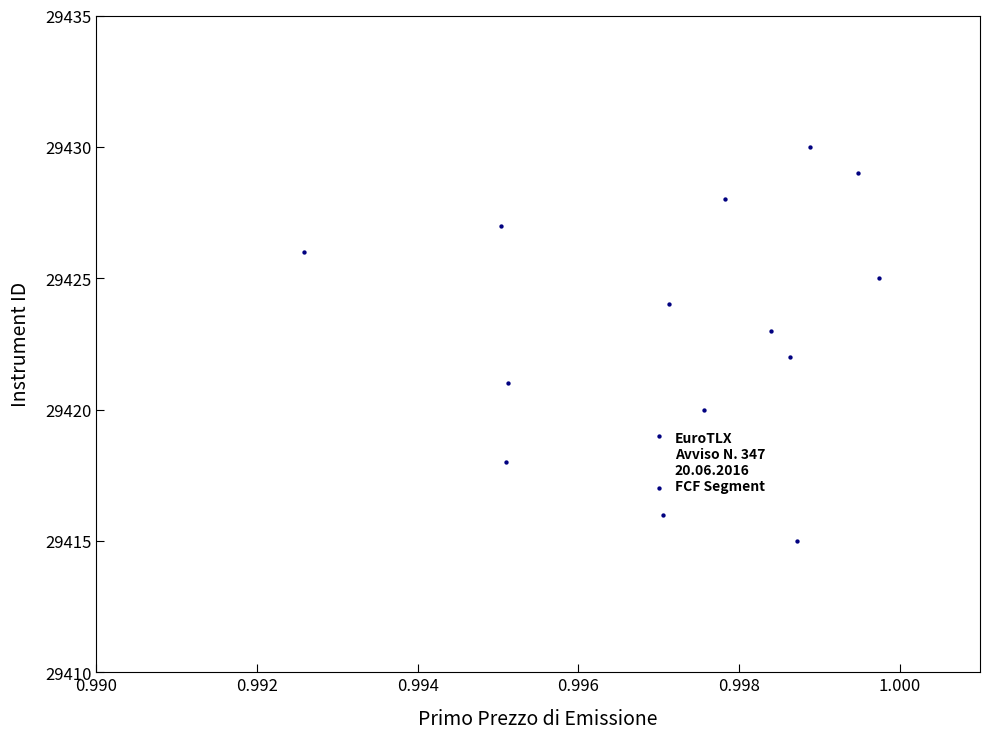

What is the range of Y values (max minus min)?

15